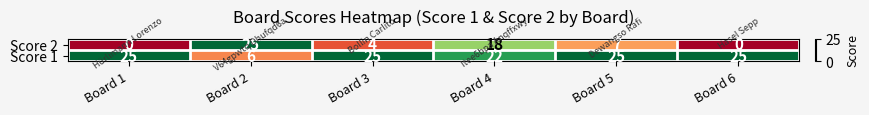

Which series changed the most between Board 4 and Board 6?

Score 2